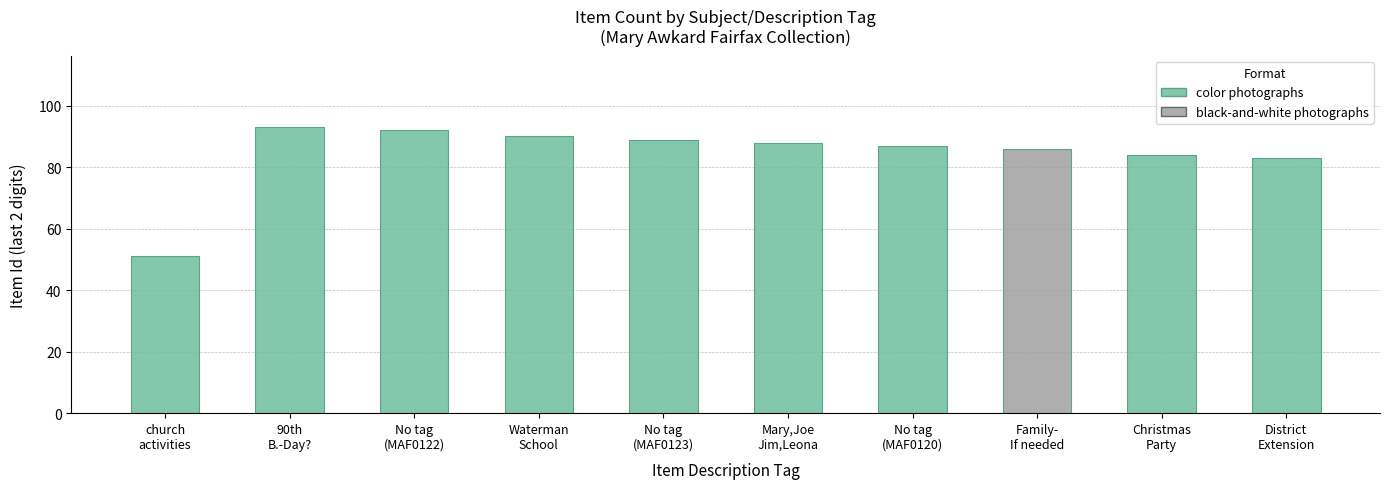

At which label does the data first exceed 88?

90th
B.-Day?